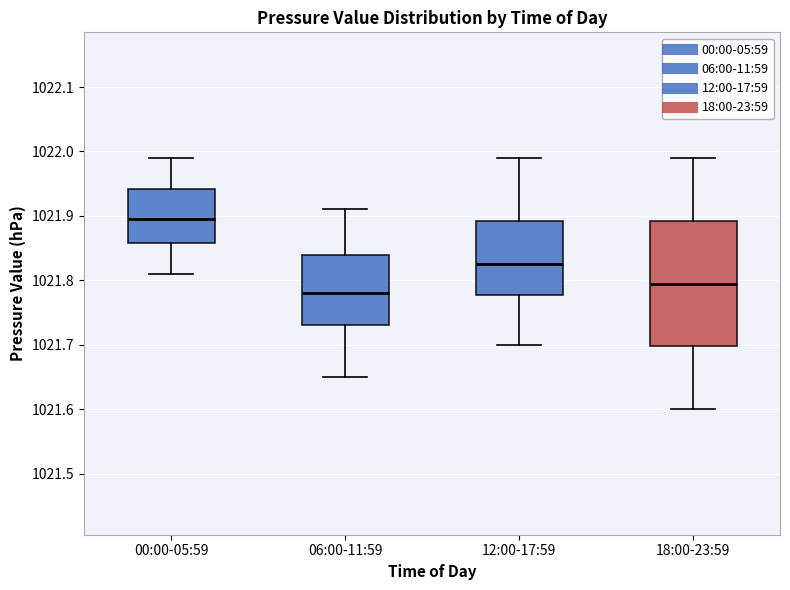

Comparing the boxes themselves (not the whiskers), which one is the tallest?

18:00-23:59